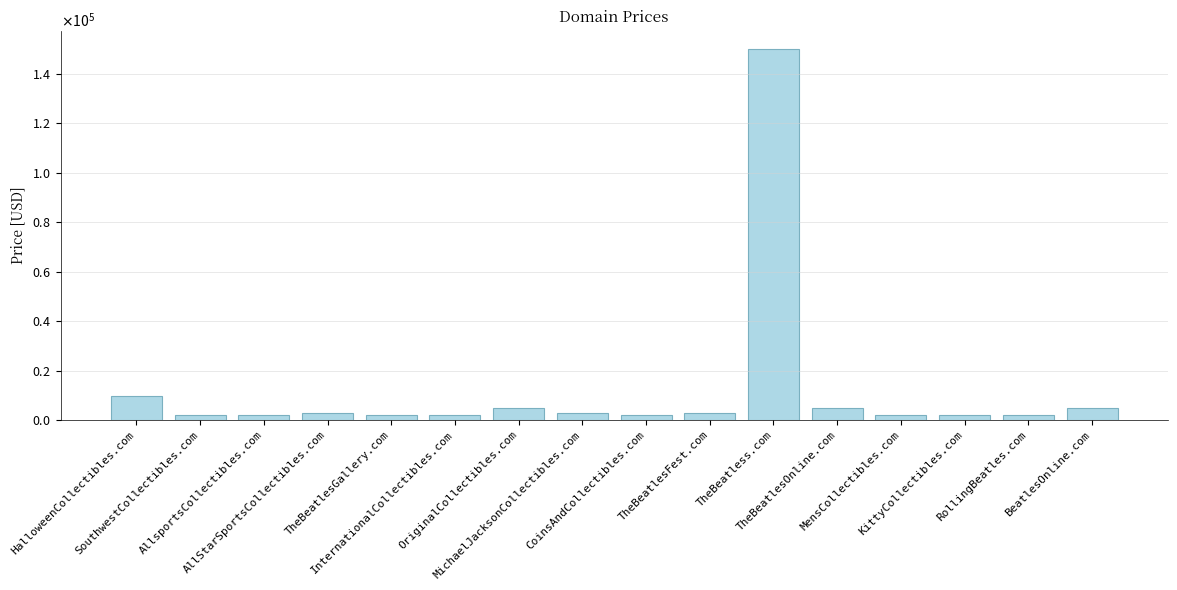

Does the chart contain any negative values?

No